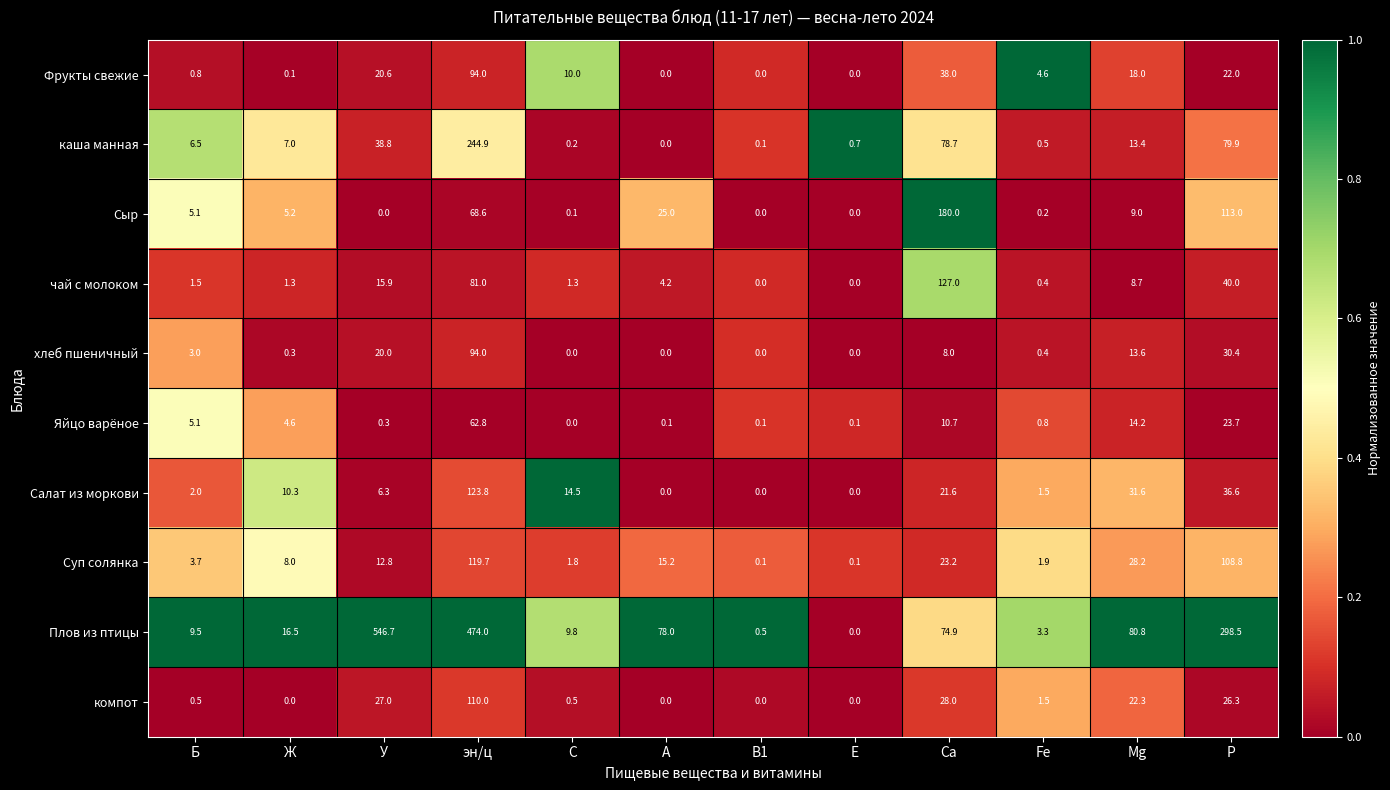

How many distinct data groups are displayed?

10